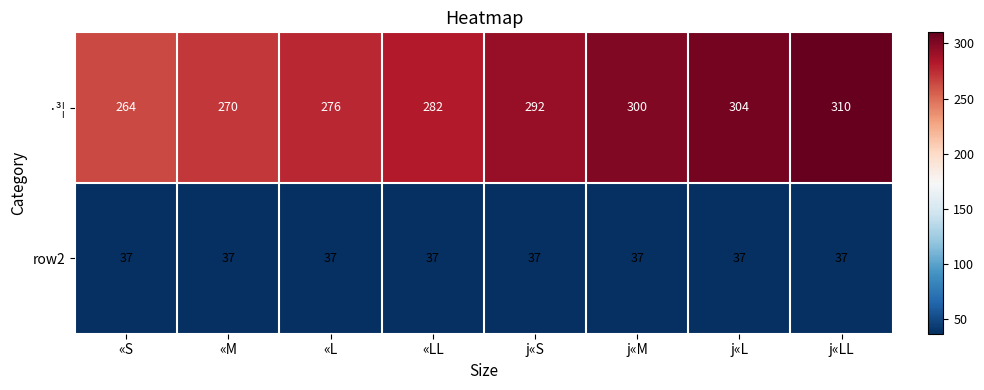

True or false: row2 has a value of 53 at j«L.

False